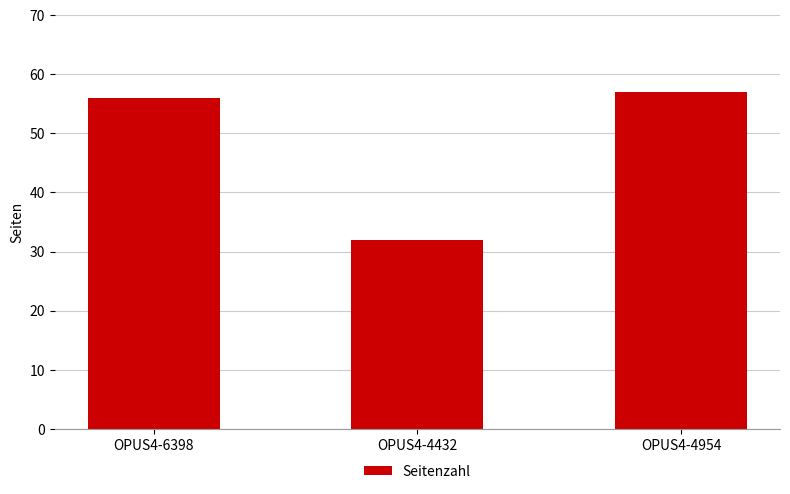

What is the label of the 1st bar from the left?

OPUS4-6398